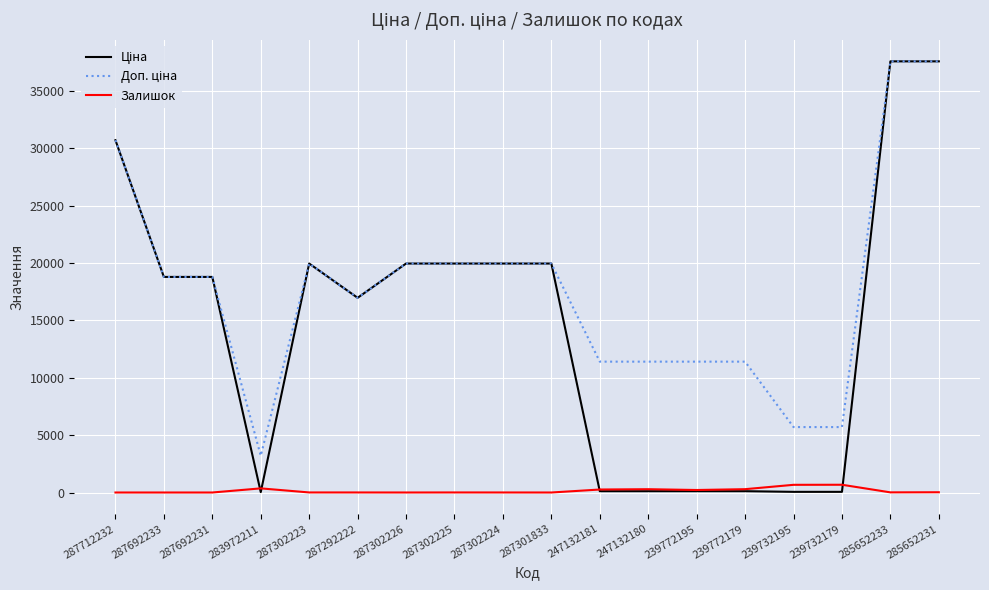

What is the spread (max minus min) of values at 287692233?

18796.8